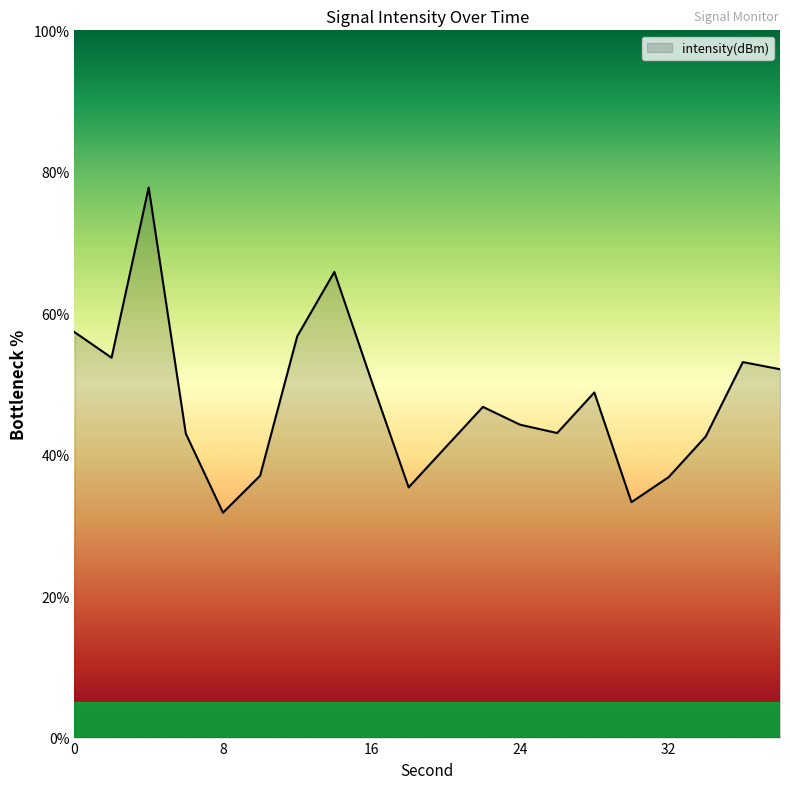

What is the difference between the maximum and minimum values?

46.0